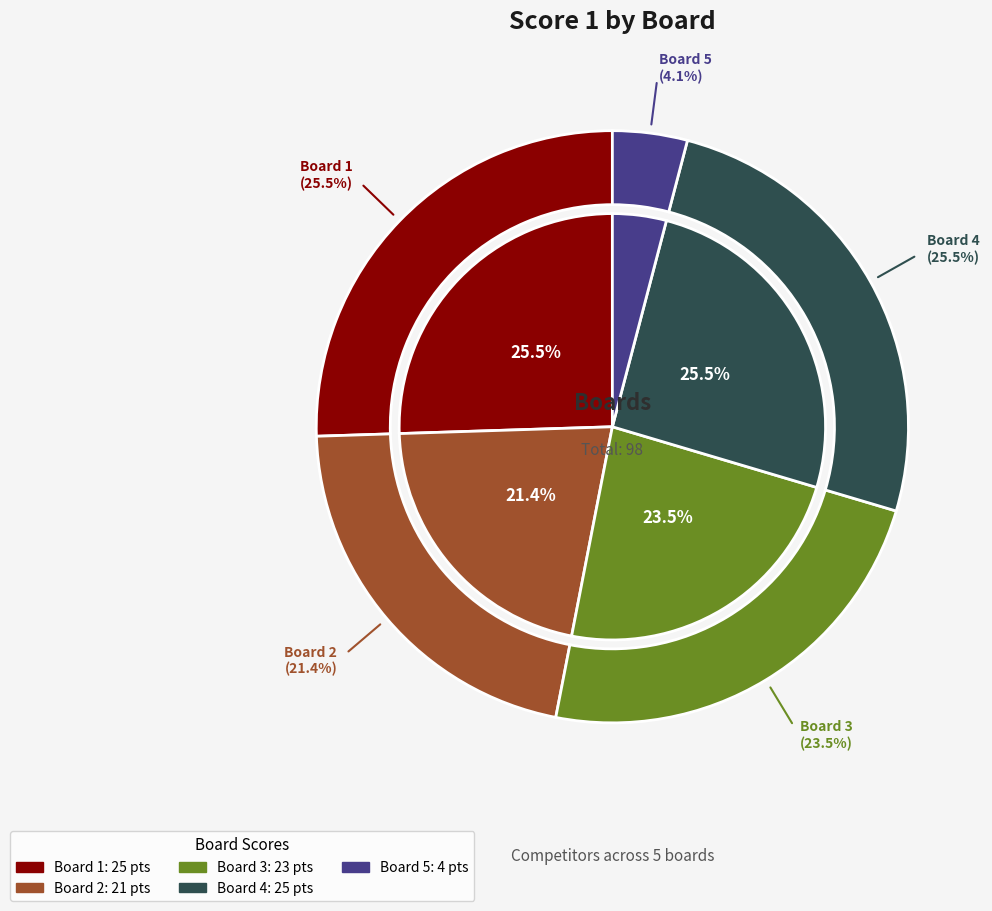

Count the number of slices in the pie.

5